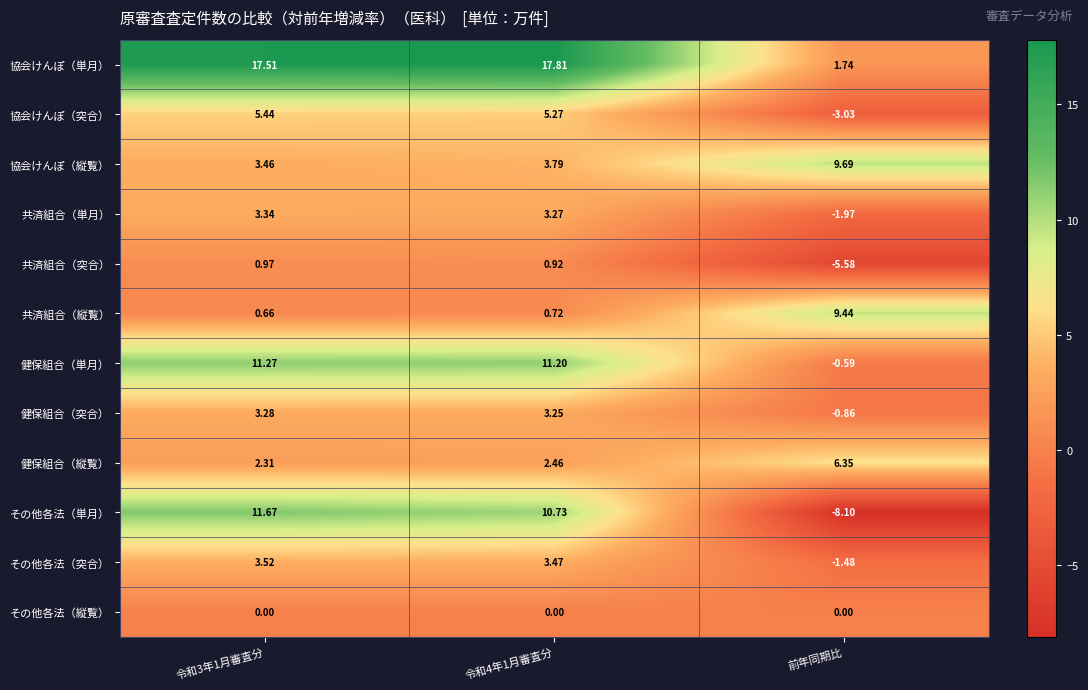

What is the total value across all series at 令和3年1月審査分?

63.4